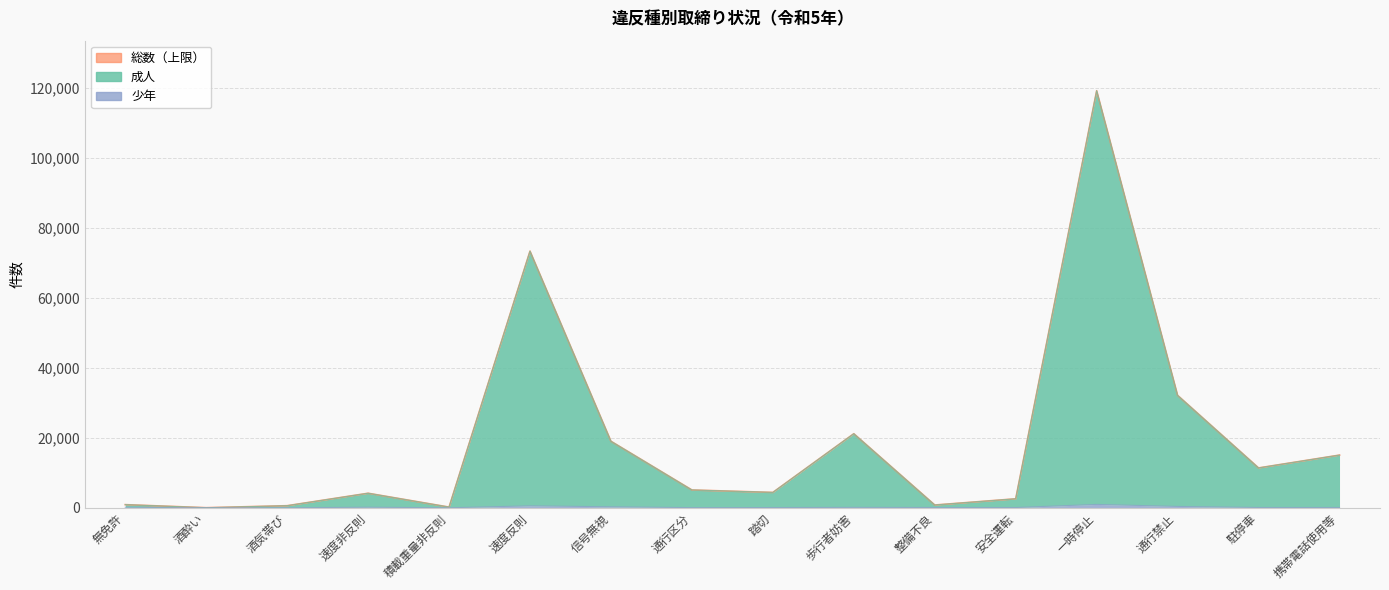

Which category has the lowest value in the 成人 series?

酒酔い